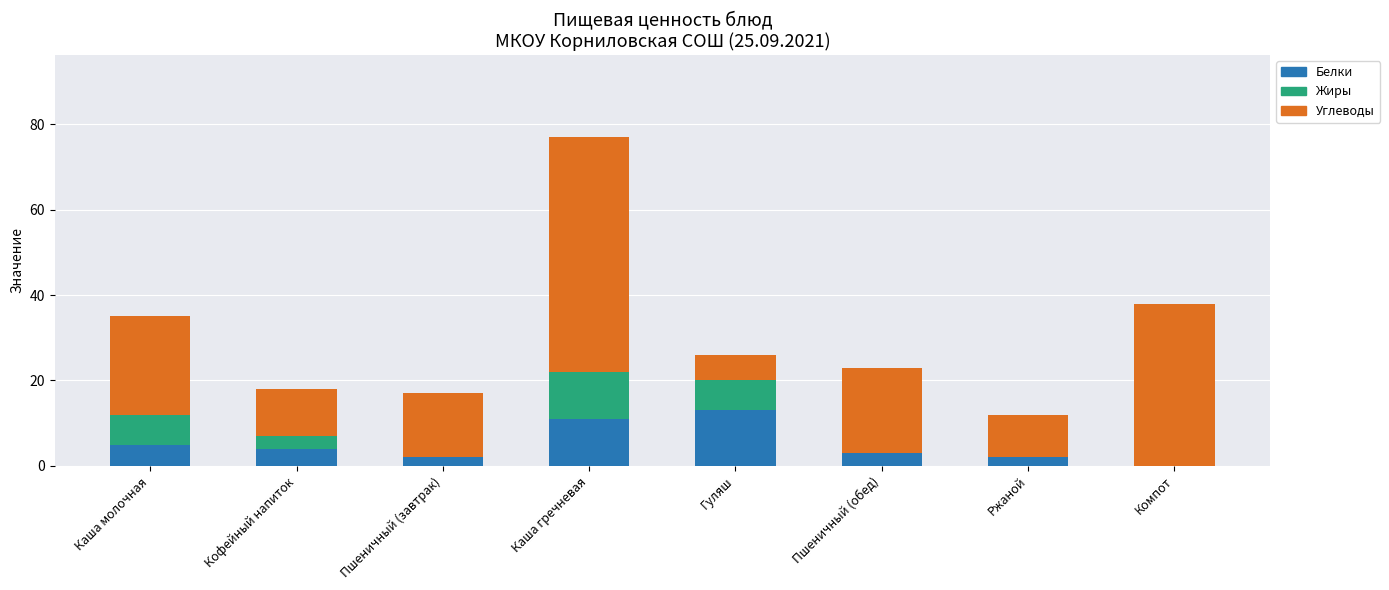

At which label does Белки reach its peak?

Гуляш